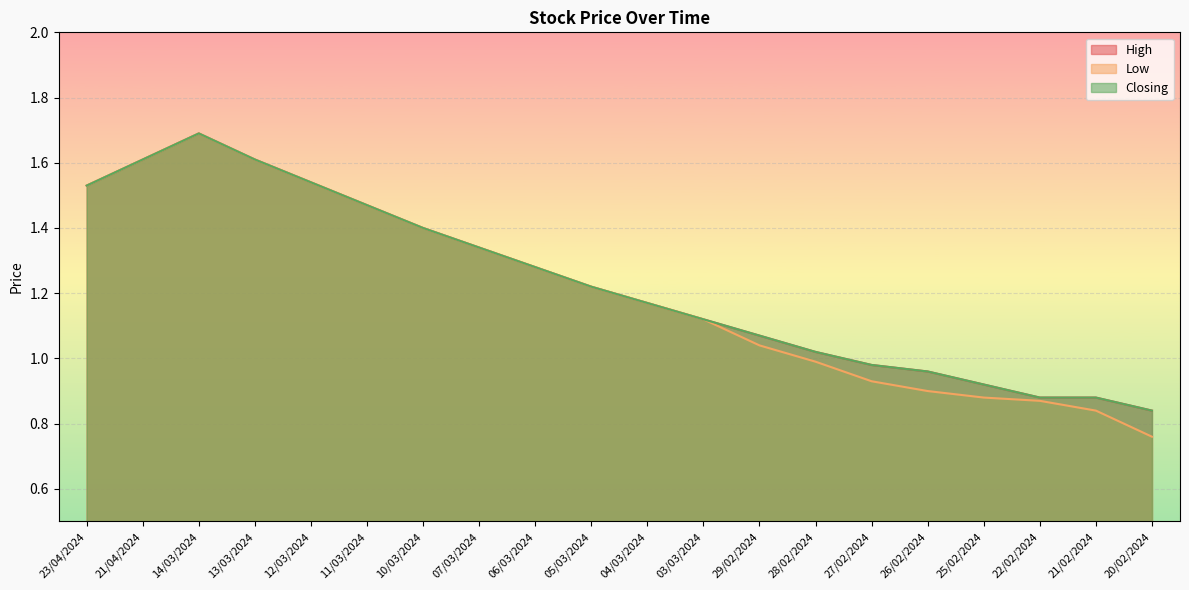

Reading left to right, extract all data points from this chart.

High: 23/04/2024=1.5	21/04/2024=1.6	14/03/2024=1.7	13/03/2024=1.6	12/03/2024=1.5	11/03/2024=1.5	10/03/2024=1.4	07/03/2024=1.3	06/03/2024=1.3	05/03/2024=1.2	04/03/2024=1.2	03/03/2024=1.1	29/02/2024=1.1	28/02/2024=1.0	27/02/2024=1.0	26/02/2024=1.0	25/02/2024=0.9	22/02/2024=0.9	21/02/2024=0.9	20/02/2024=0.8
Low: 23/04/2024=1.5	21/04/2024=1.6	14/03/2024=1.7	13/03/2024=1.6	12/03/2024=1.5	11/03/2024=1.5	10/03/2024=1.4	07/03/2024=1.3	06/03/2024=1.3	05/03/2024=1.2	04/03/2024=1.2	03/03/2024=1.1	29/02/2024=1.0	28/02/2024=1.0	27/02/2024=0.9	26/02/2024=0.9	25/02/2024=0.9	22/02/2024=0.9	21/02/2024=0.8	20/02/2024=0.8
Closing: 23/04/2024=1.5	21/04/2024=1.6	14/03/2024=1.7	13/03/2024=1.6	12/03/2024=1.5	11/03/2024=1.5	10/03/2024=1.4	07/03/2024=1.3	06/03/2024=1.3	05/03/2024=1.2	04/03/2024=1.2	03/03/2024=1.1	29/02/2024=1.1	28/02/2024=1.0	27/02/2024=1.0	26/02/2024=1.0	25/02/2024=0.9	22/02/2024=0.9	21/02/2024=0.9	20/02/2024=0.8